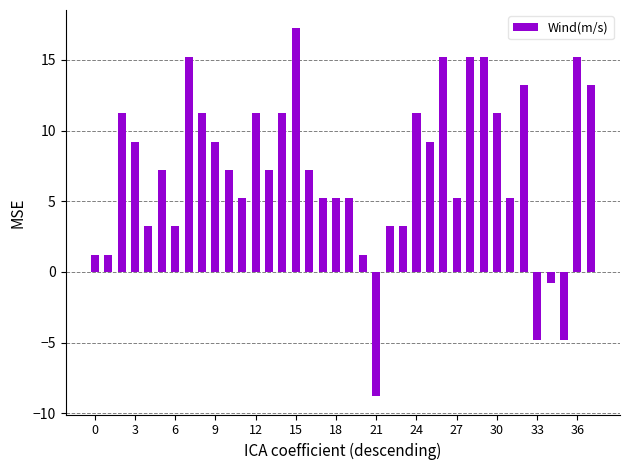

What is the value of the 25th bar from the left?

11.2